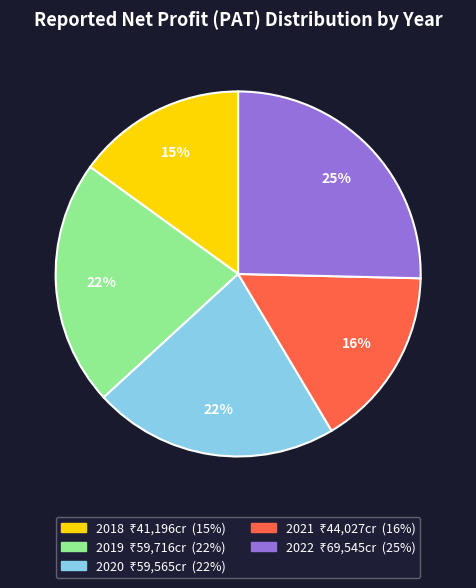

True or false: 2020 accounts for 32% of the total.

False